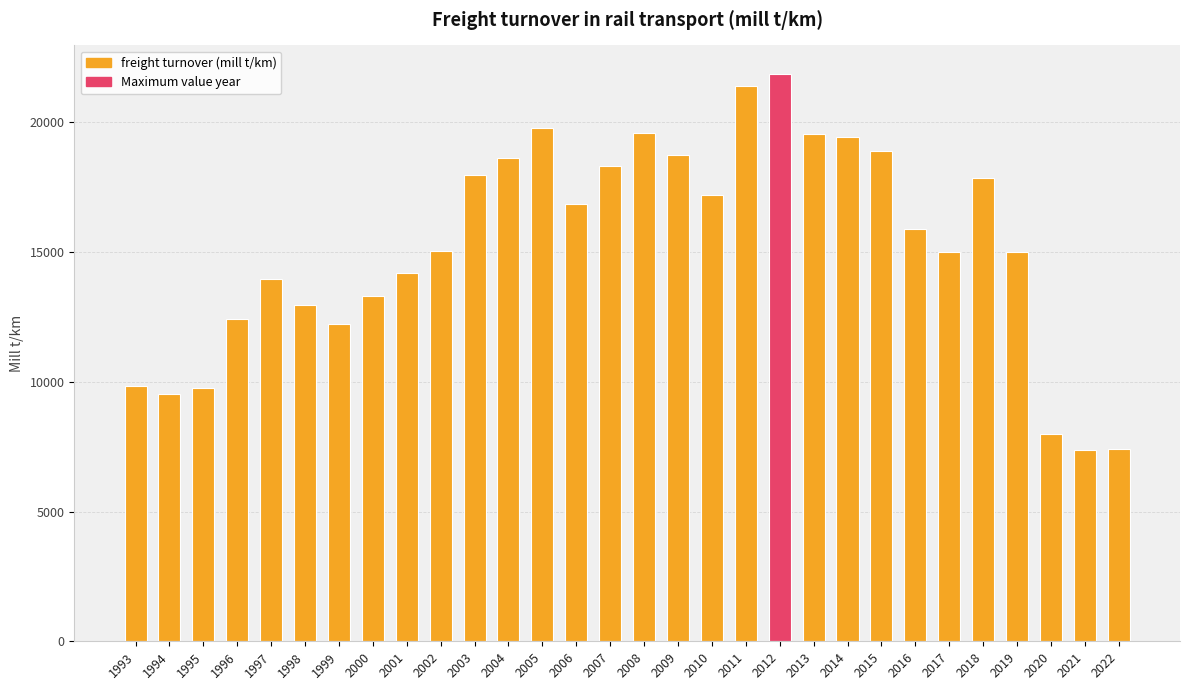

Is it true that the value at 2022 is 7410.3?

True